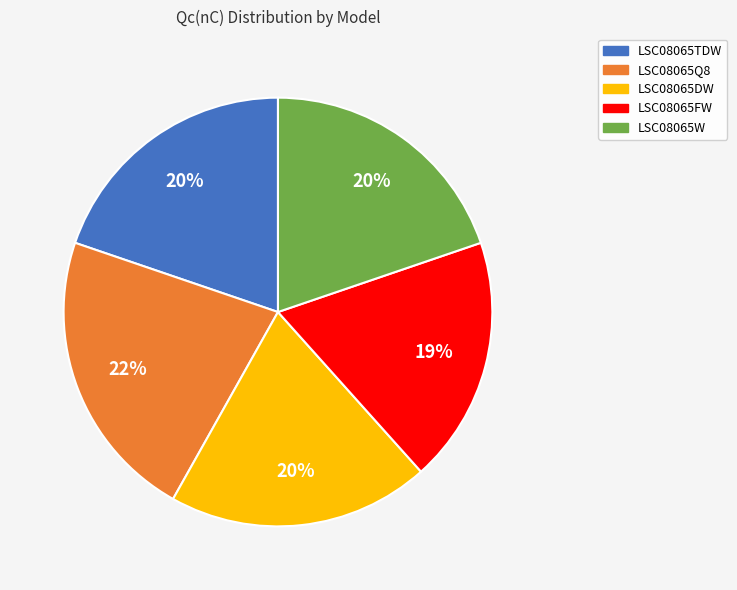

Approximately how many times larger is the value at LSC08065W compared to LSC08065DW?

1.0